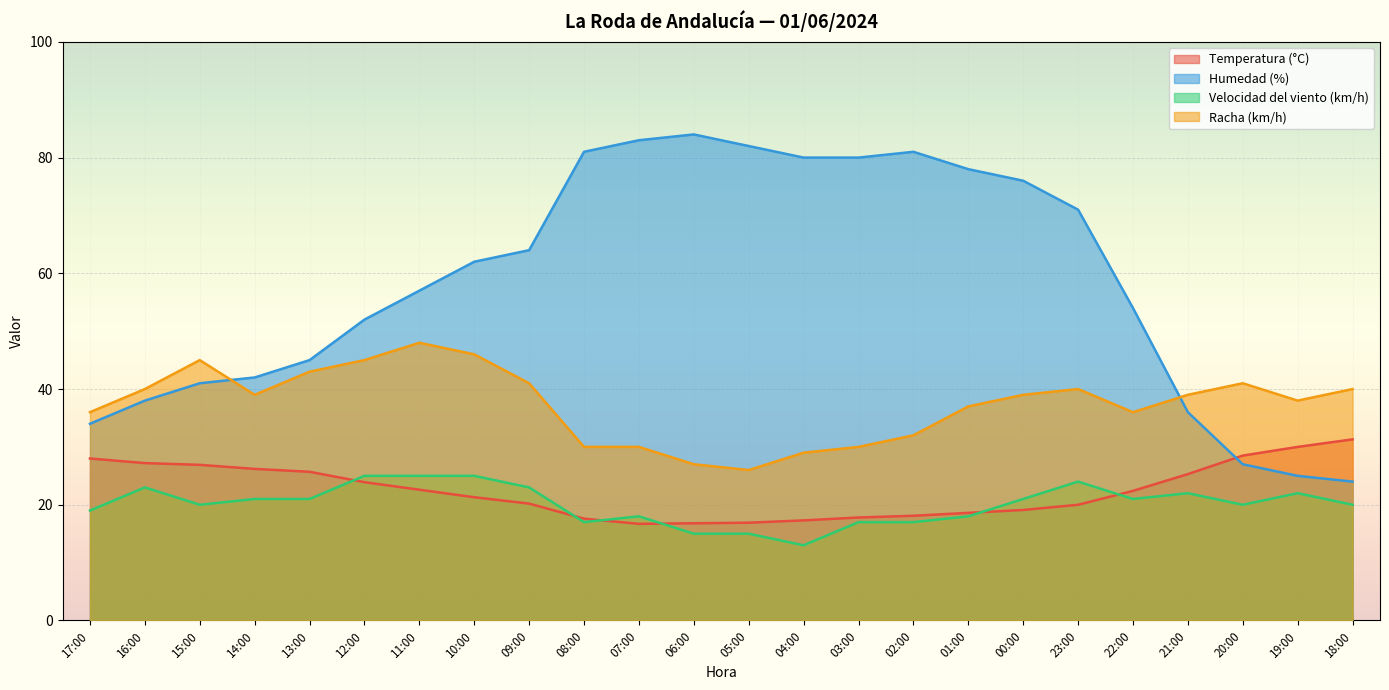

At which category does Temperatura (°C) reach its first local valley?

07:00